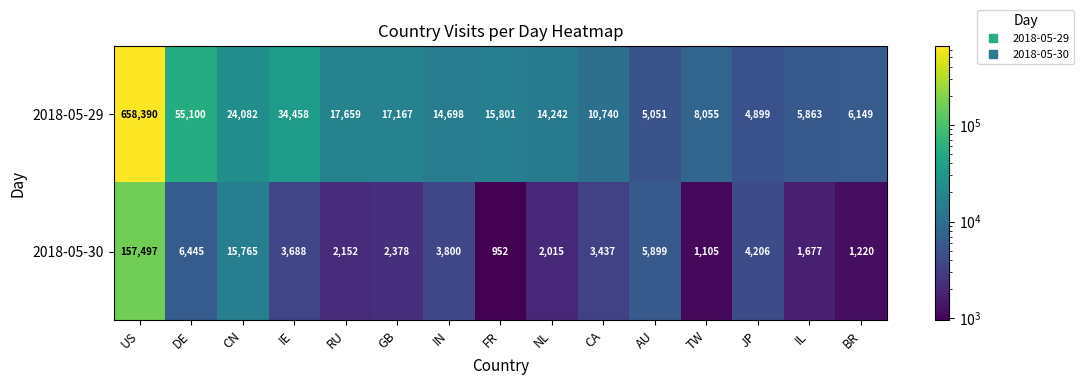

Which series has the largest total across all categories?

2018-05-29